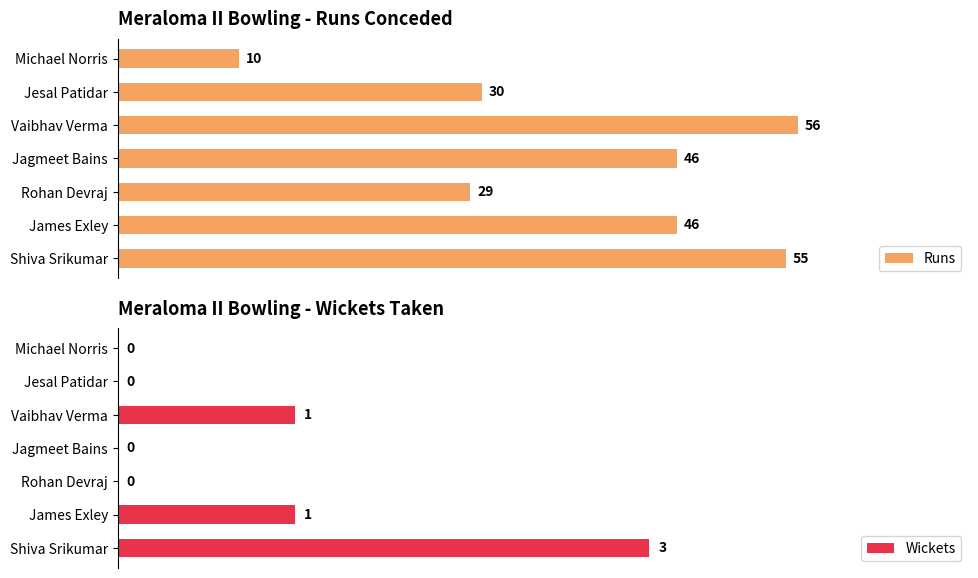

Which series has the widest spread of values?

Runs